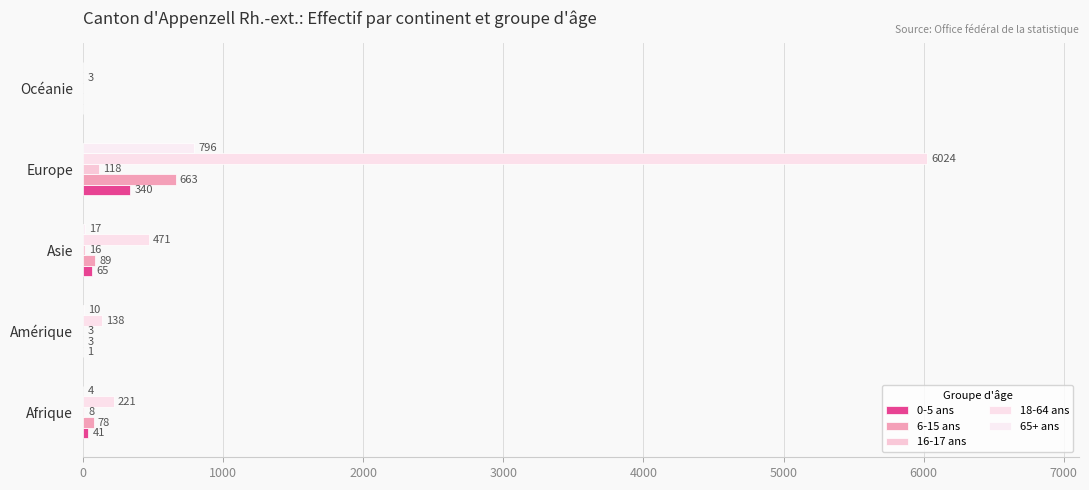

At which label does 0-5 ans reach its peak?

Europe